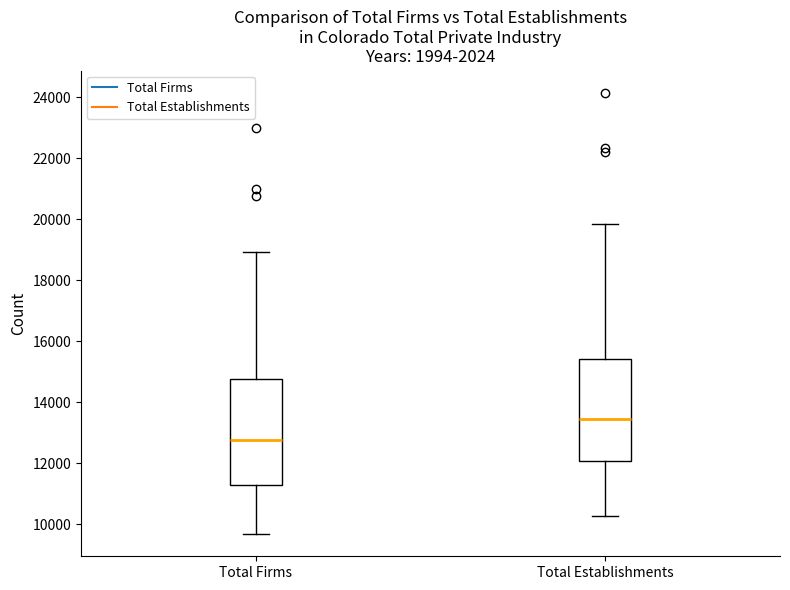

Reading left to right, read every box against the y-axis: the position of its median line, the range the box covers, and the ends of its whiskers. The values are not printed on the chart, so give them approximately, as read against the axis.

Total Firms: median 12800, box 11400 to 14800, whiskers 9600 to 19000
Total Establishments: median 13400, box 12000 to 15400, whiskers 10200 to 19800